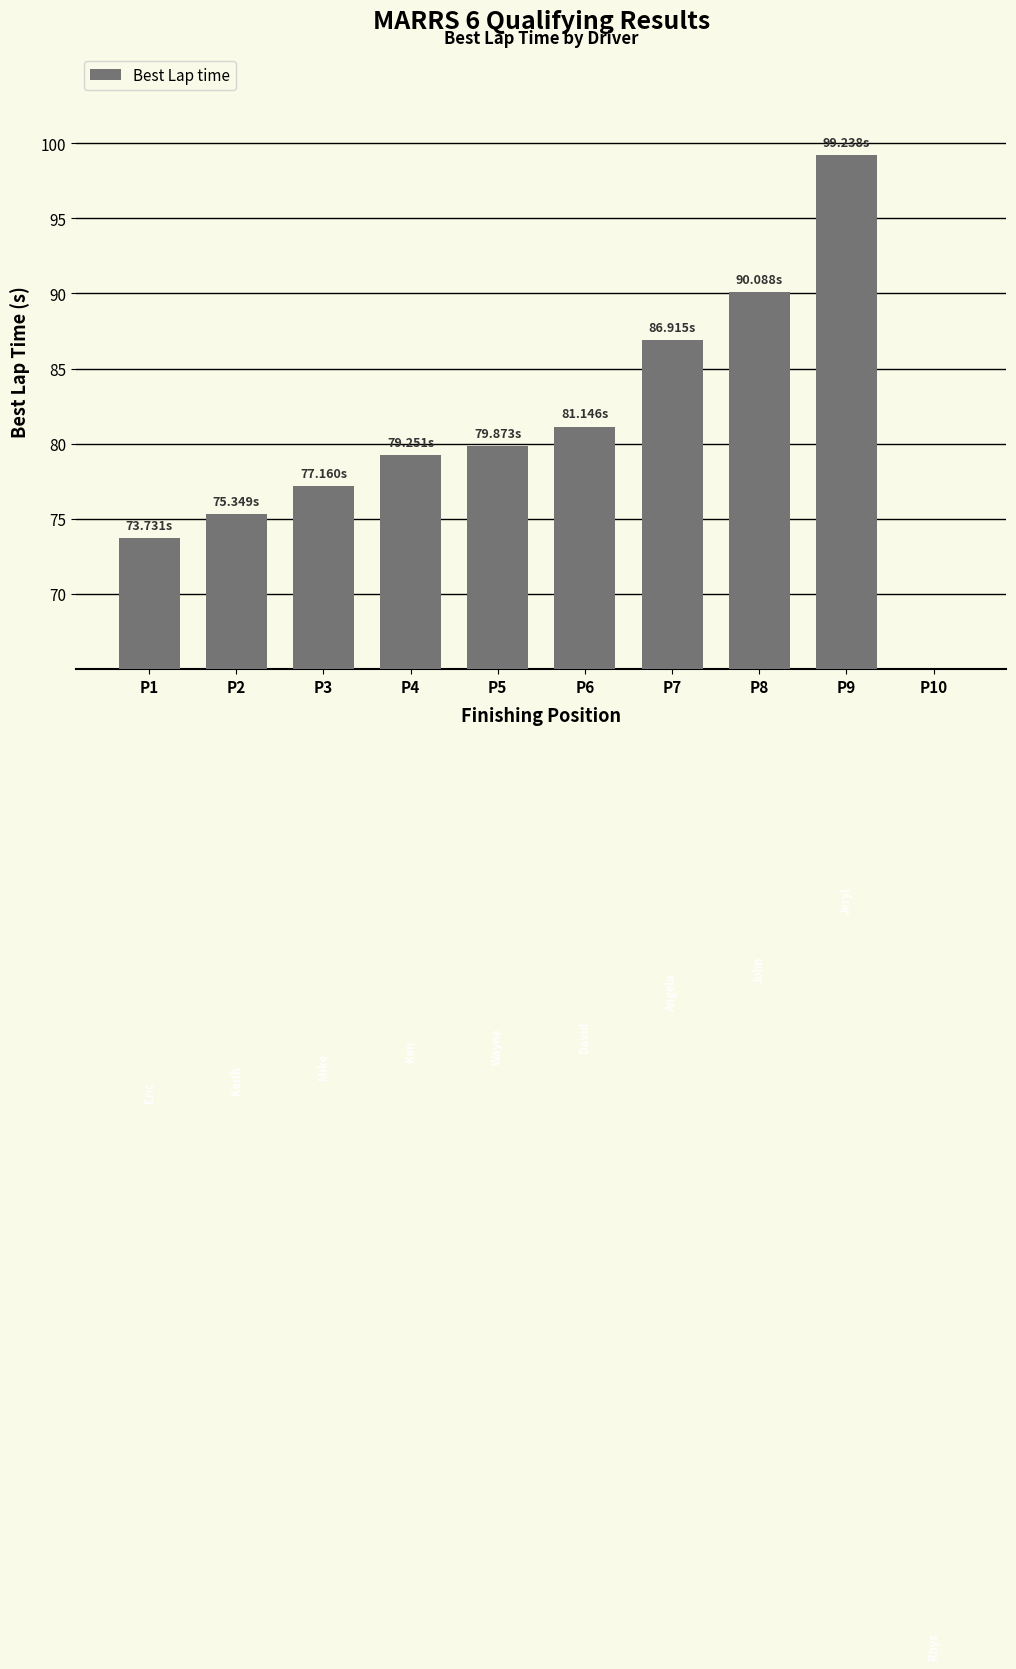

Reading right to left, transcribe all the data shown in this chart.

0.0	99.2	90.1	86.9	81.1	79.9	79.3	77.2	75.3	73.7